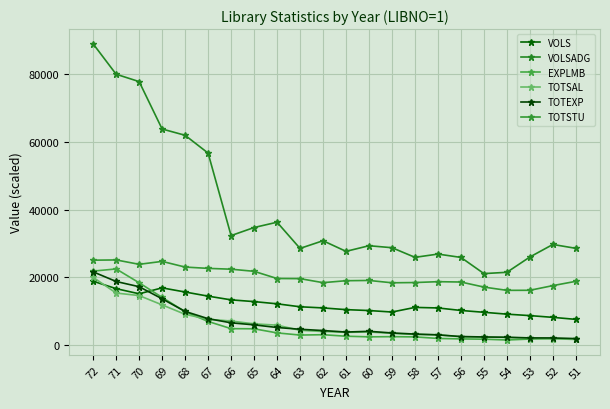

List the series in order of their peak value, lowest first.

VOLS, TOTSAL, TOTEXP, EXPLMB, TOTSTU, VOLSADG